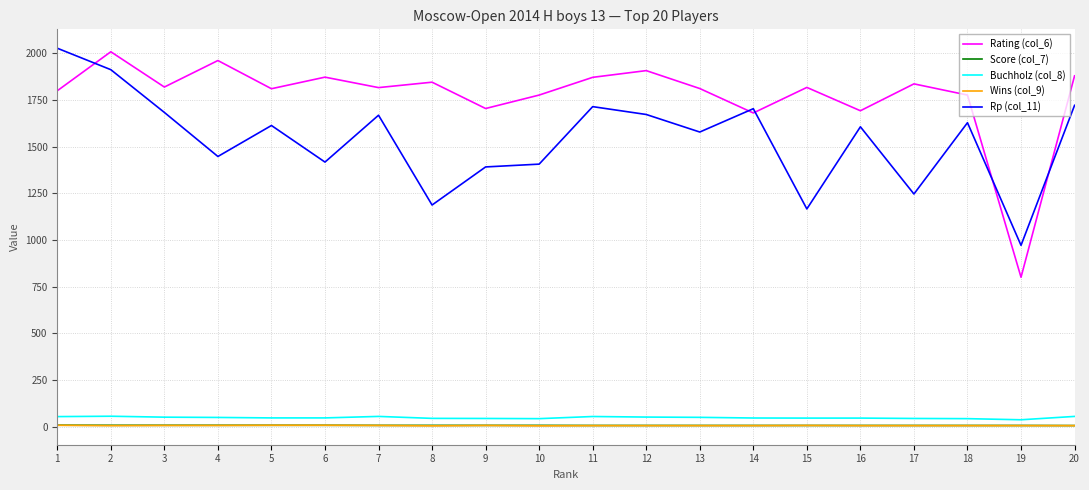

What are all the series names shown in the legend?

Rating (col_6), Score (col_7), Buchholz (col_8), Wins (col_9), Rp (col_11)